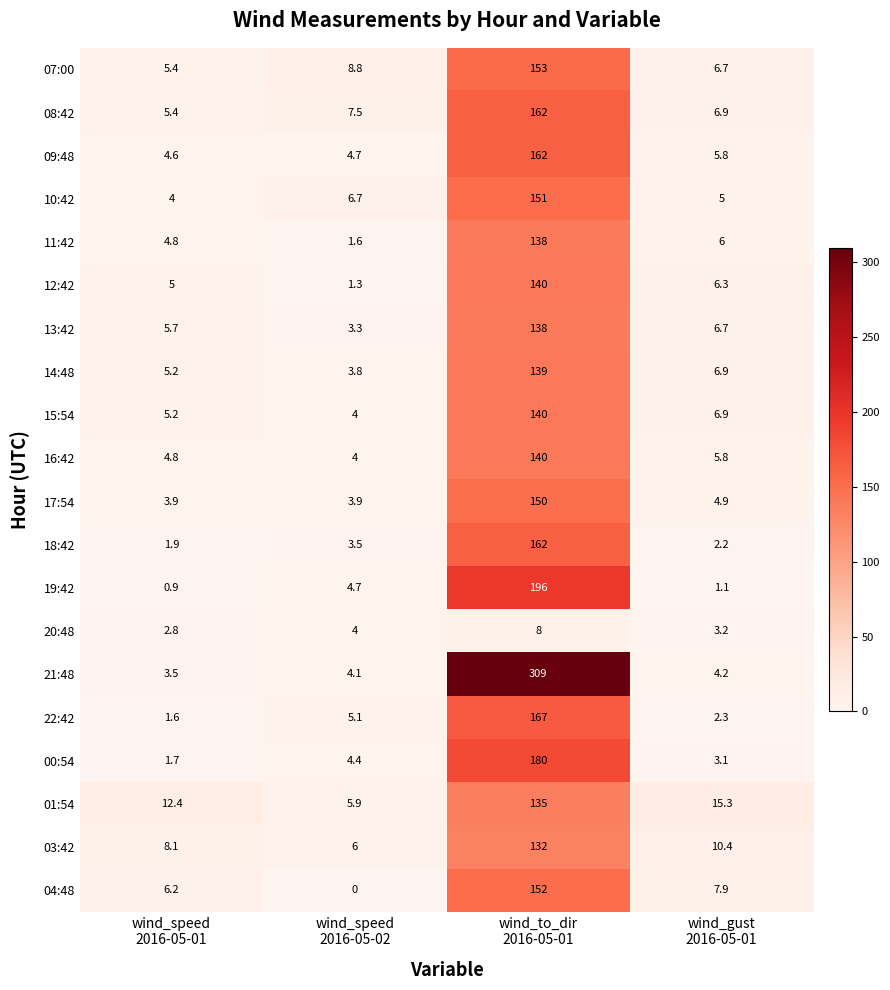

What is the average value of the 11:42 series?

37.6